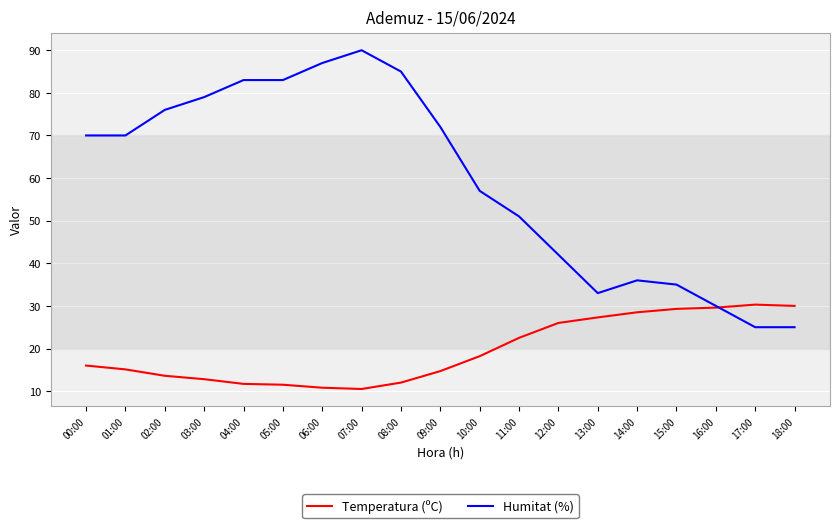

True or false: Humitat (%) has more than 1 interior local peaks.

True